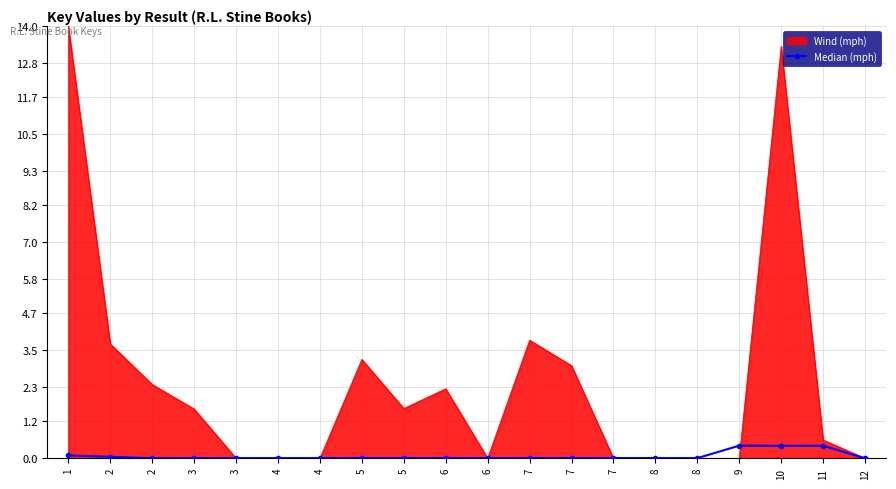

What are all the series names shown in the legend?

Wind (mph), Median (mph)